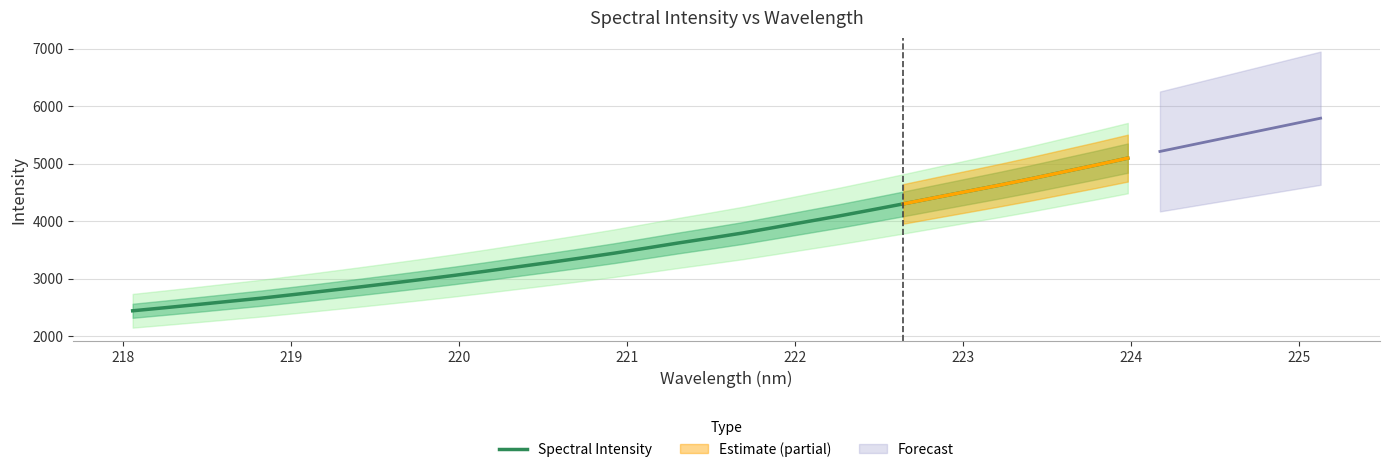

What is the maximum value for Spectral Intensity?

5098.0